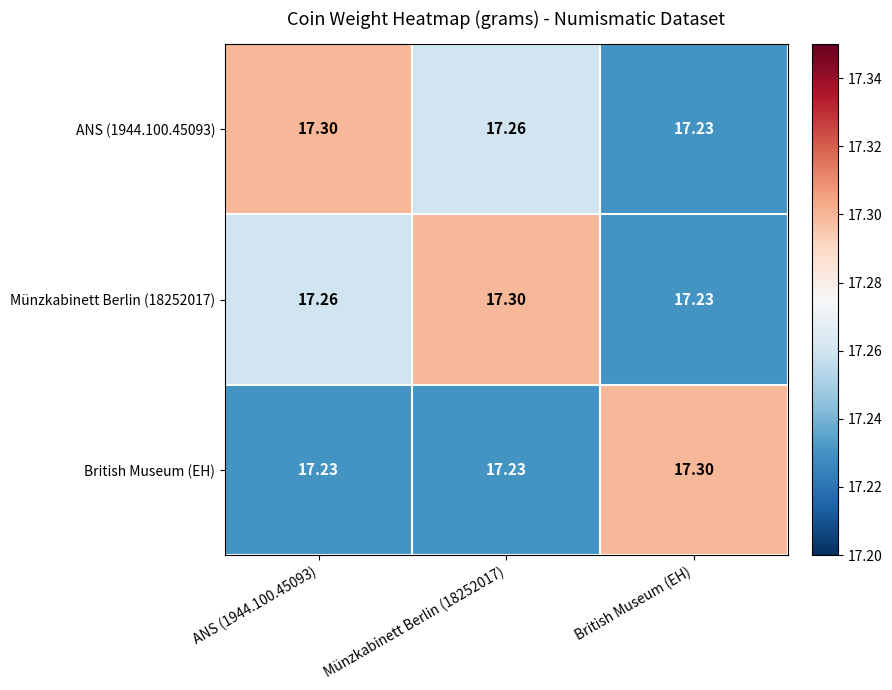

Is the value of British Museum (EH) at Münzkabinett Berlin (18252017) greater than the value of ANS (1944.100.45093) at ANS (1944.100.45093)?

No